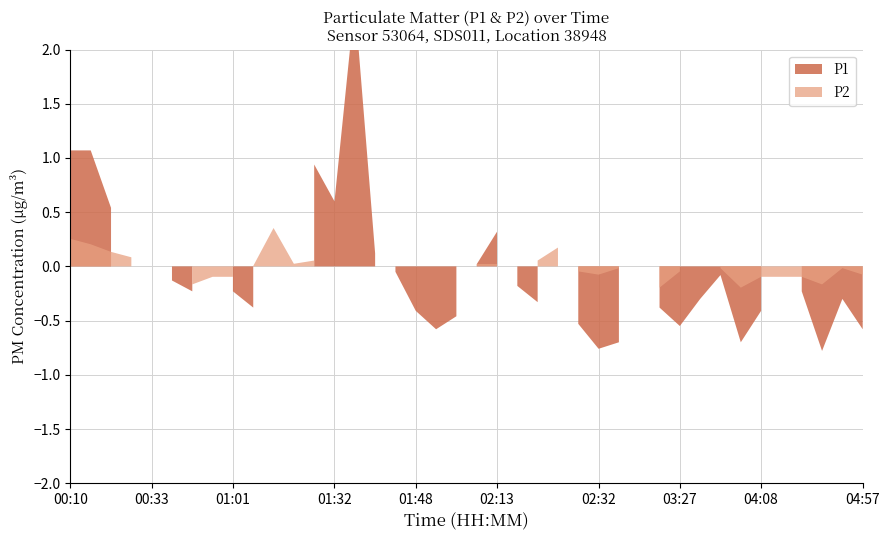

What is the value of the P1 point at the 9th from the left?

0.8